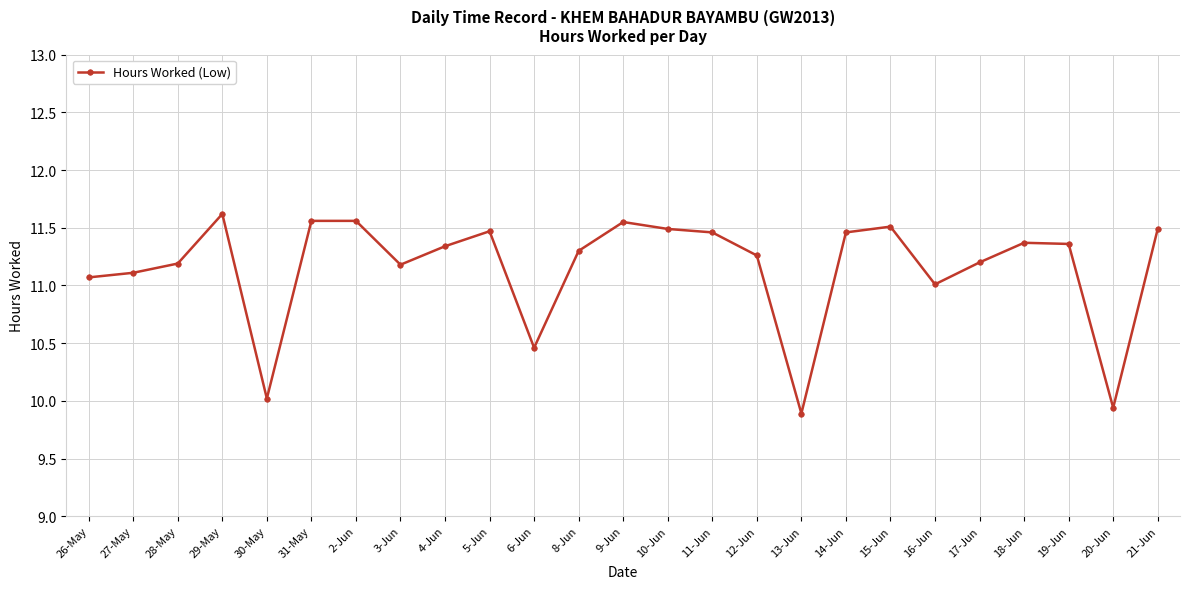

How many distinct data groups are displayed?

1